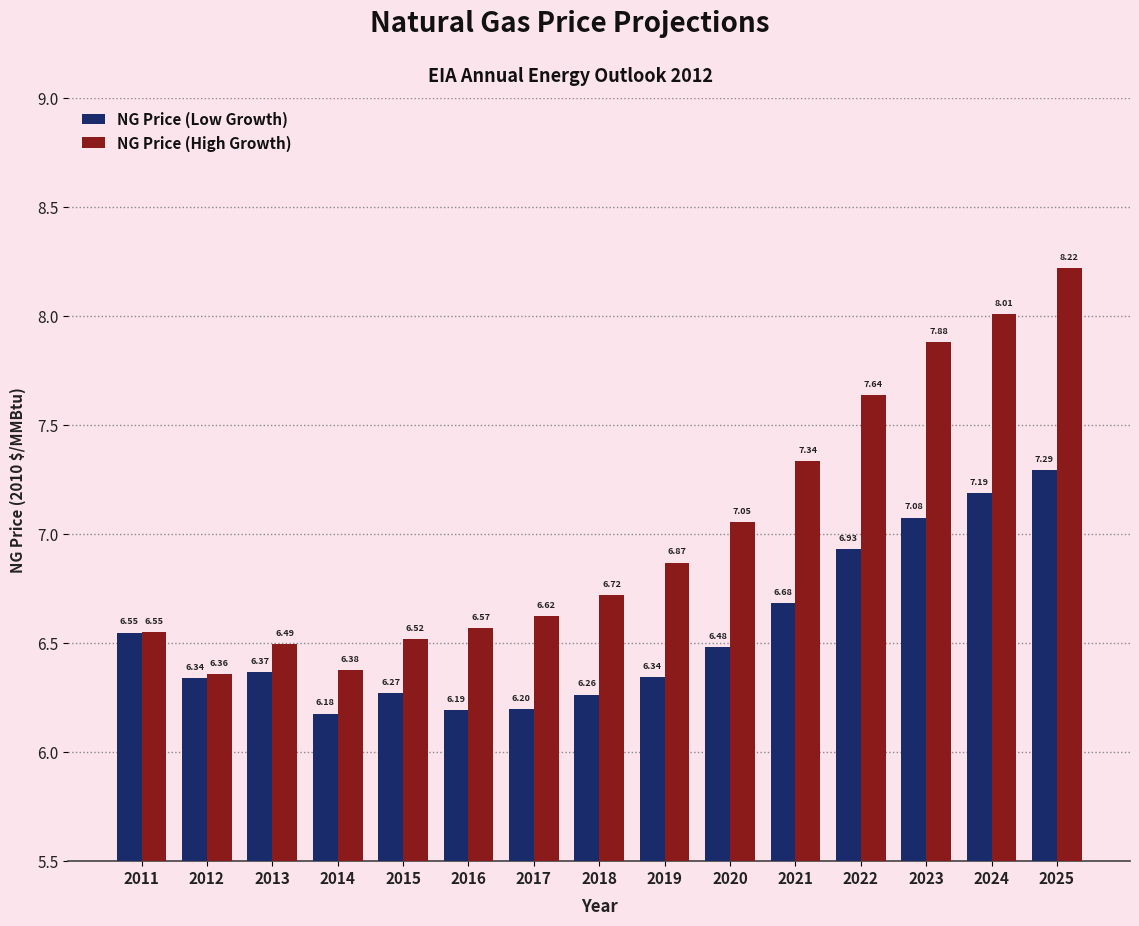

What is the total value across all series at 2012?

12.7